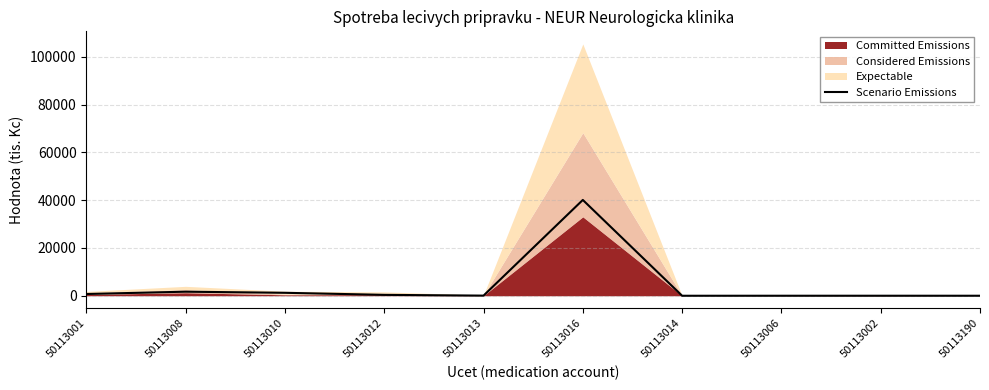

What is the label of the 6th point from the left?

50113016